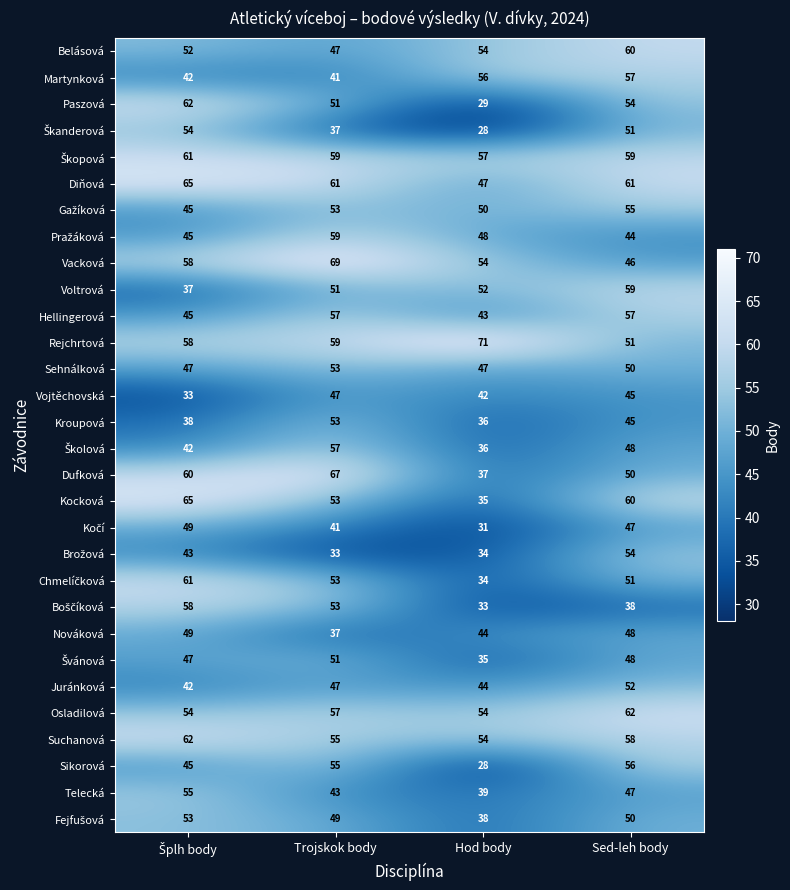

Is it true that Sehnálková equals 73 at Hod body?

False